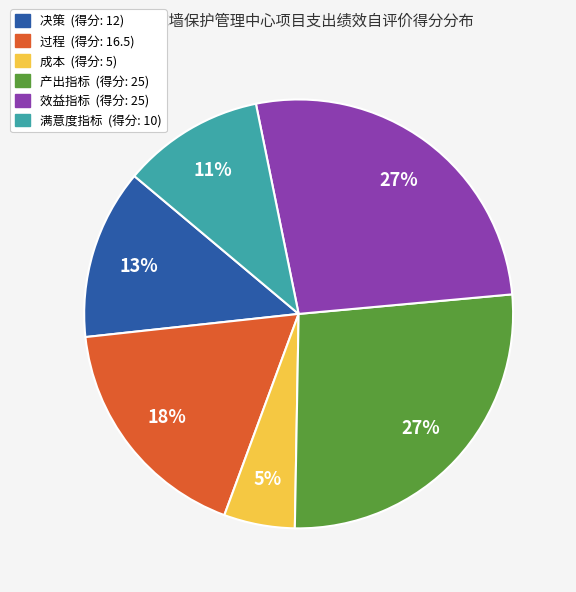

Is there a majority slice in this chart?

No